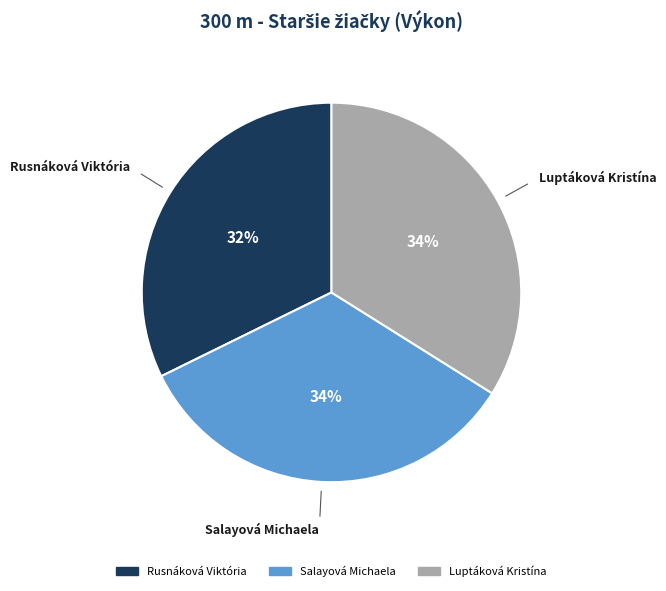

Which category has the smallest portion of the pie?

Rusnáková Viktória